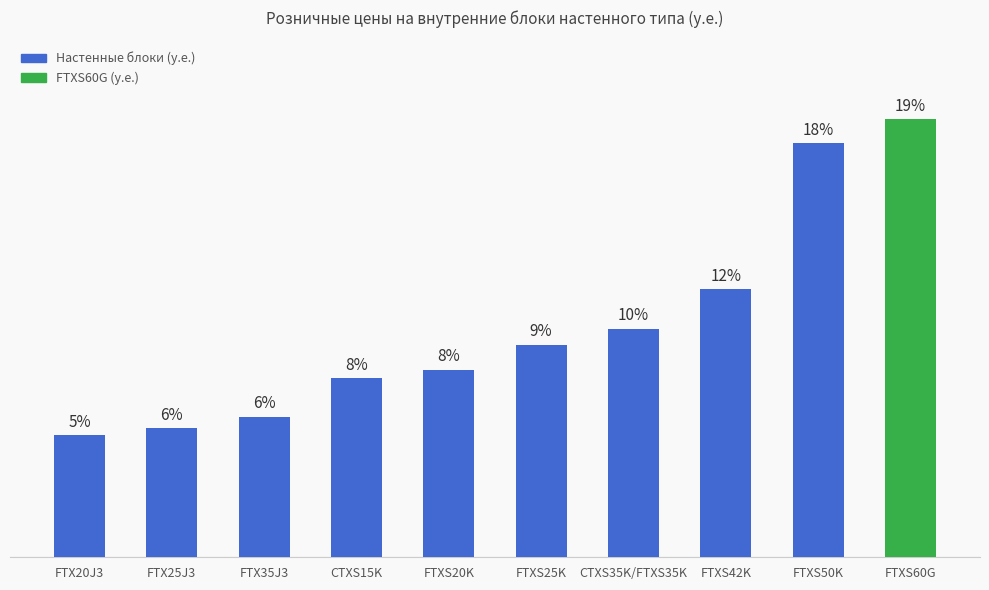

Which has a higher value, FTX35J3 or FTXS20K?

FTXS20K